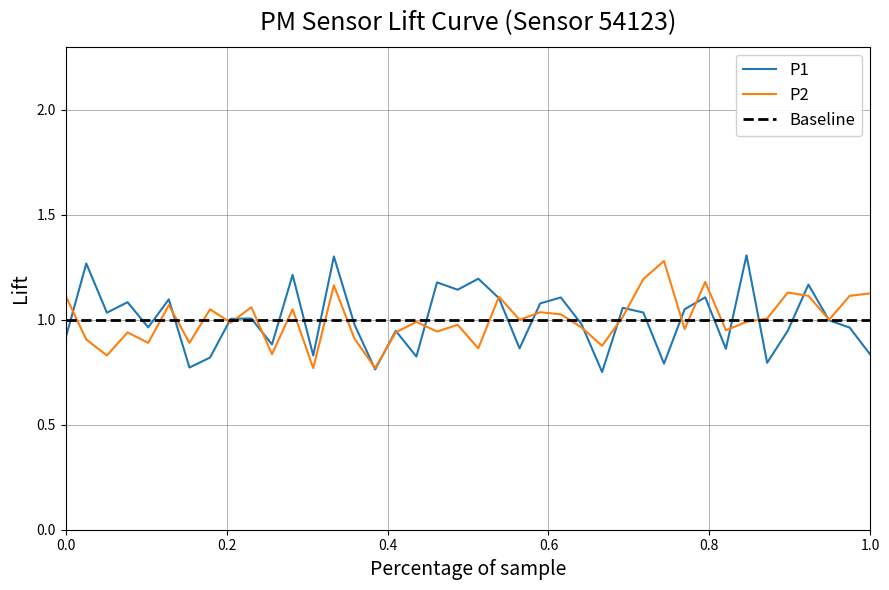

Is it true that P1 equals 0.6 at 0.0?

False